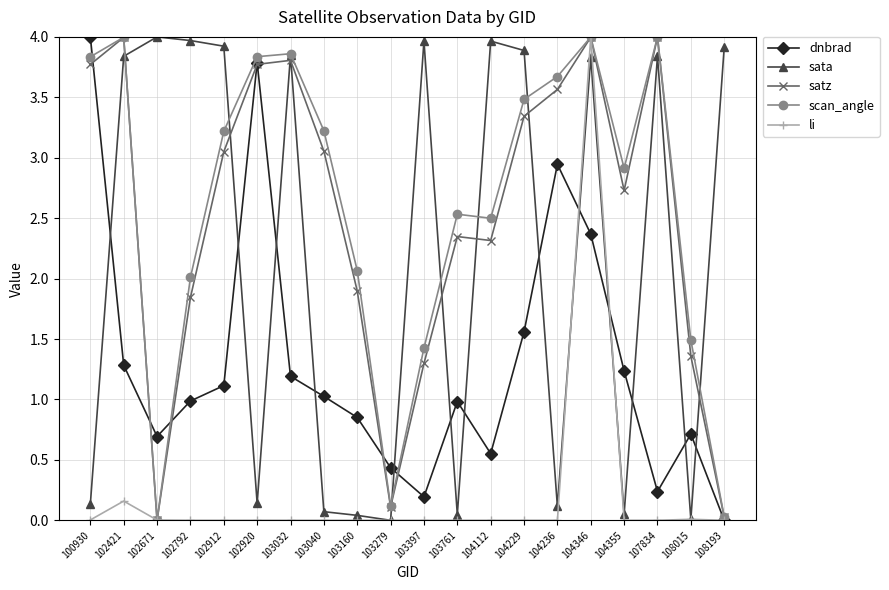

How many data points in sata are above 3?

11